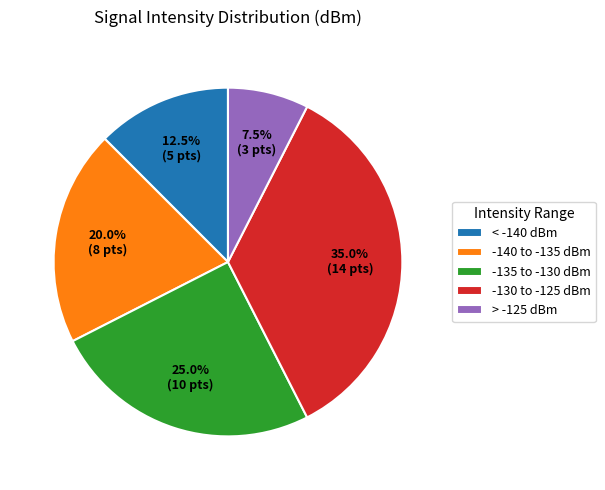

Between > -125 dBm and -130 to -125 dBm, which is larger?

-130 to -125 dBm